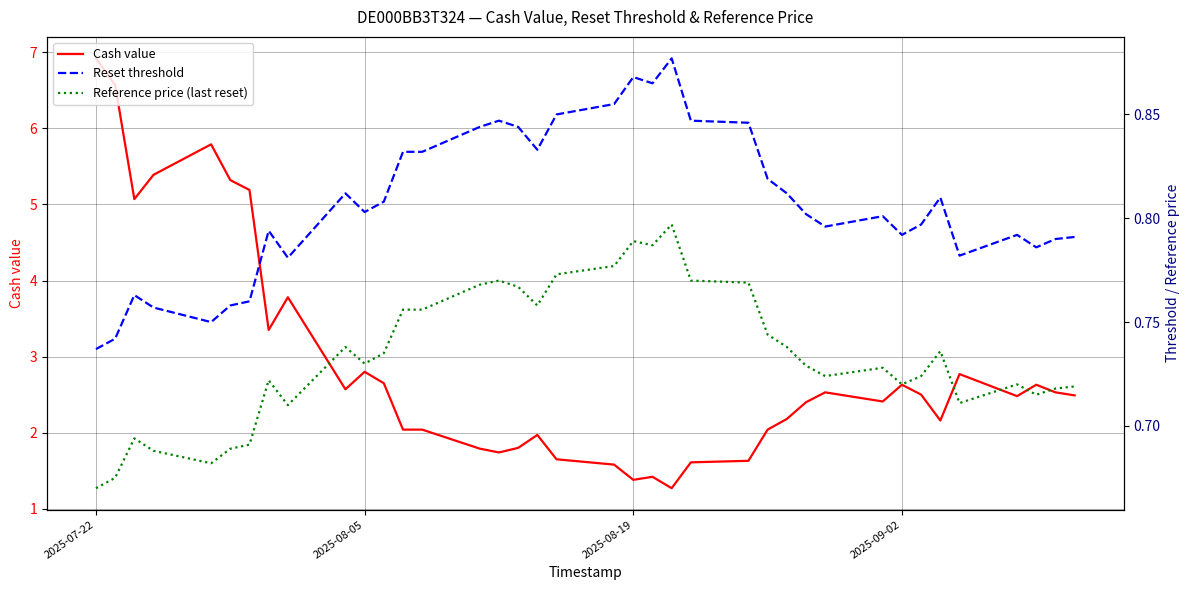

Which category has the lowest value across all series?

2025-07-22